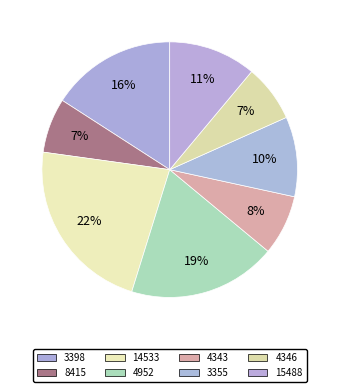

To the nearest percent, what is the difference between the 8415 and 15488 slice percentages?

4%